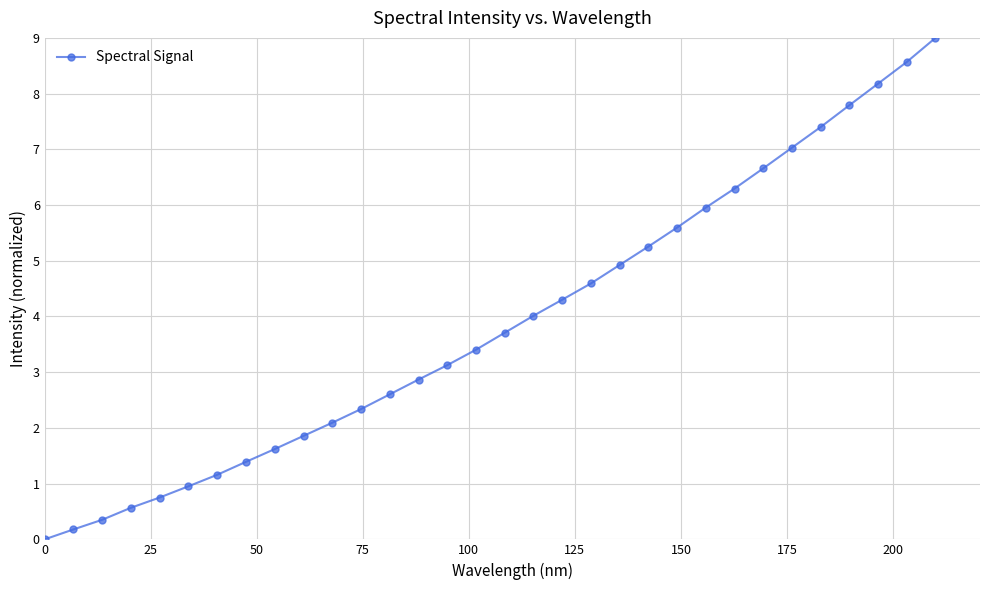

What is the value of the 15th point from the left?

3.1